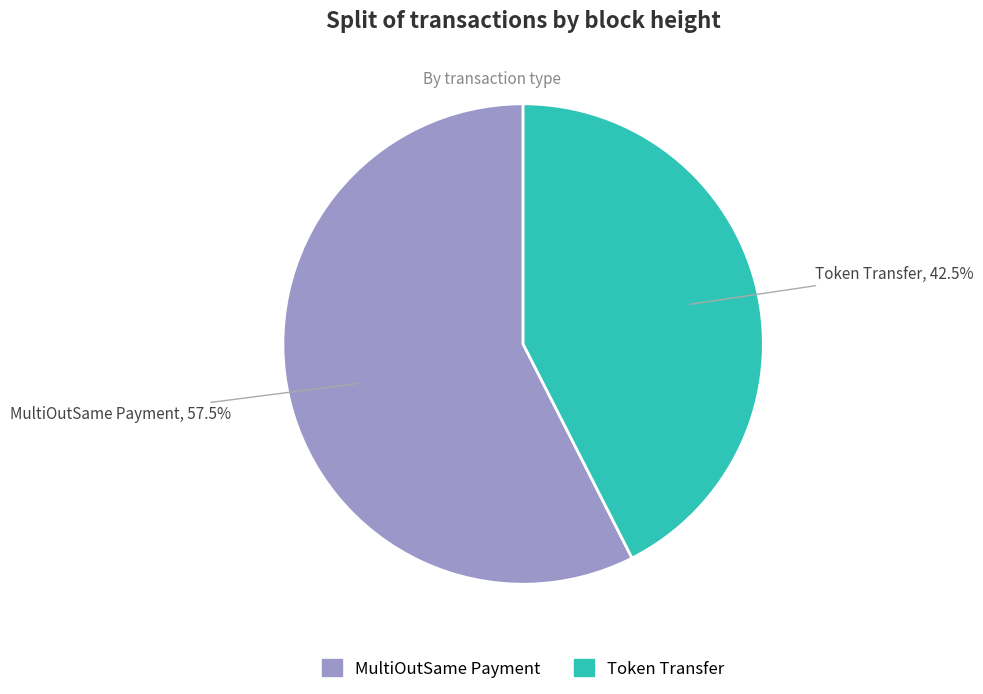

Does any single category account for the majority?

Yes